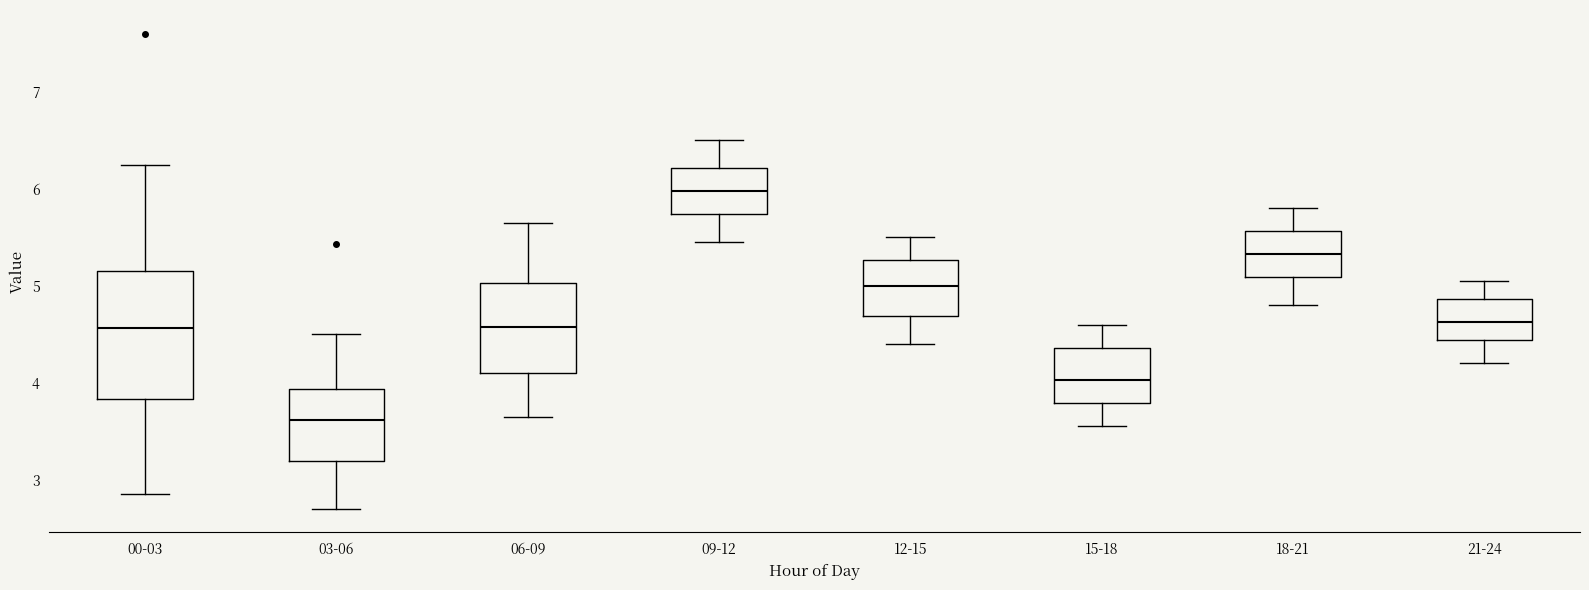

Comparing the boxes themselves (not the whiskers), which one is the tallest?

00-03